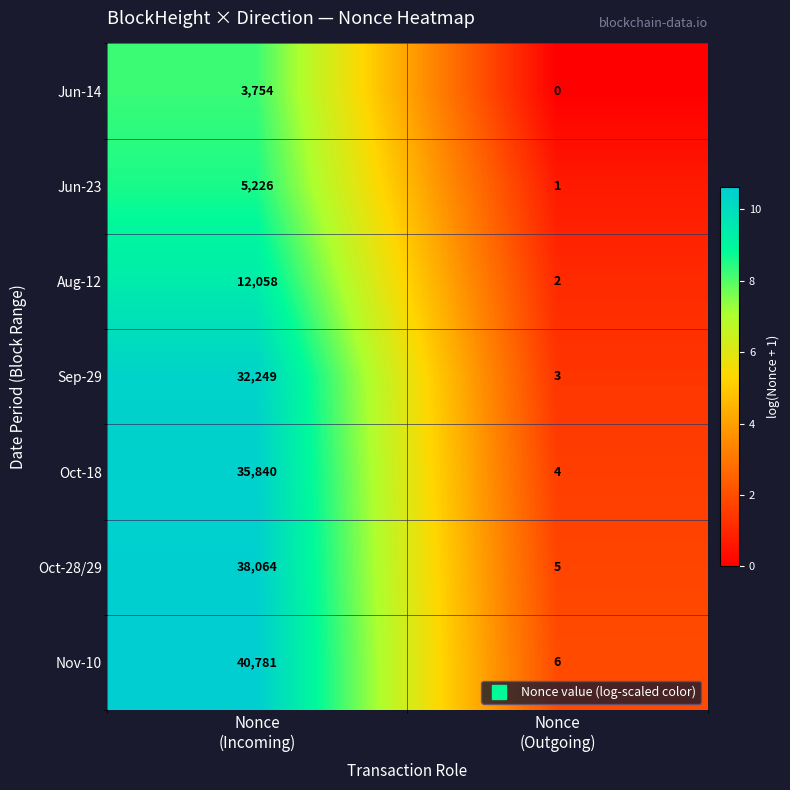

Which series has the widest spread of values?

Nov-10